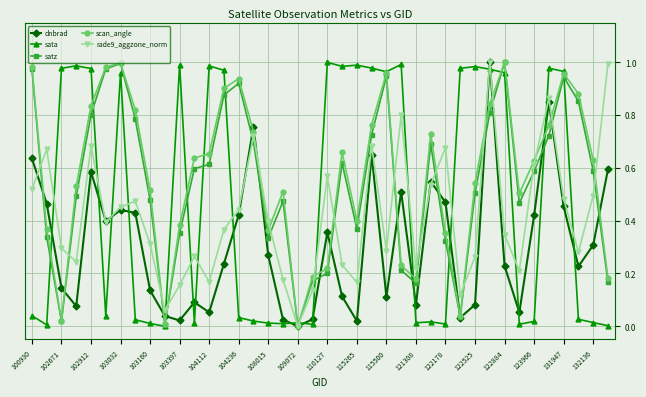

How many interior local peaks does the dnbrad series have?

10